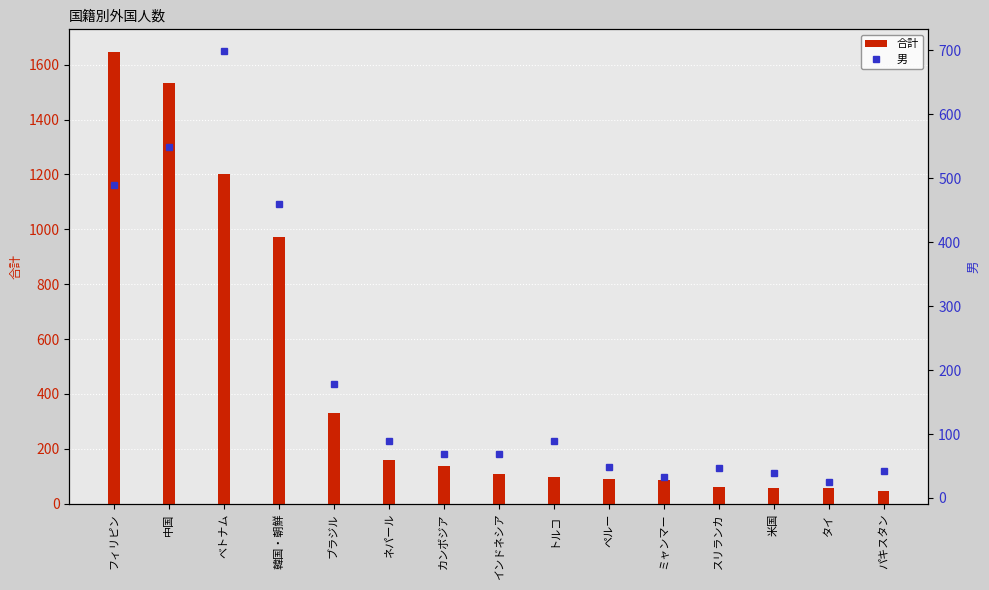

Which series has the largest total across all categories?

合計